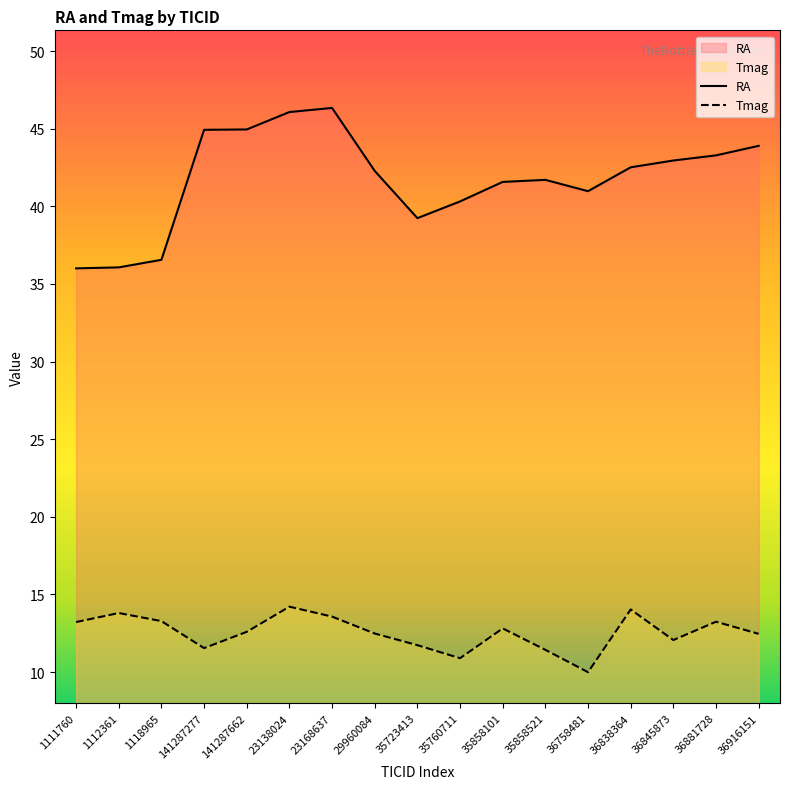

Reading left to right, list all the values displayed in this chart.

RA: 36.0	36.1	36.6	44.9	45.0	46.1	46.3	42.3	39.2	40.3	41.6	41.7	41.0	42.5	43.0	43.3	43.9
Tmag: 13.2	13.8	13.3	11.5	12.6	14.2	13.6	12.5	11.7	10.9	12.8	11.4	10.0	14.0	12.1	13.2	12.5